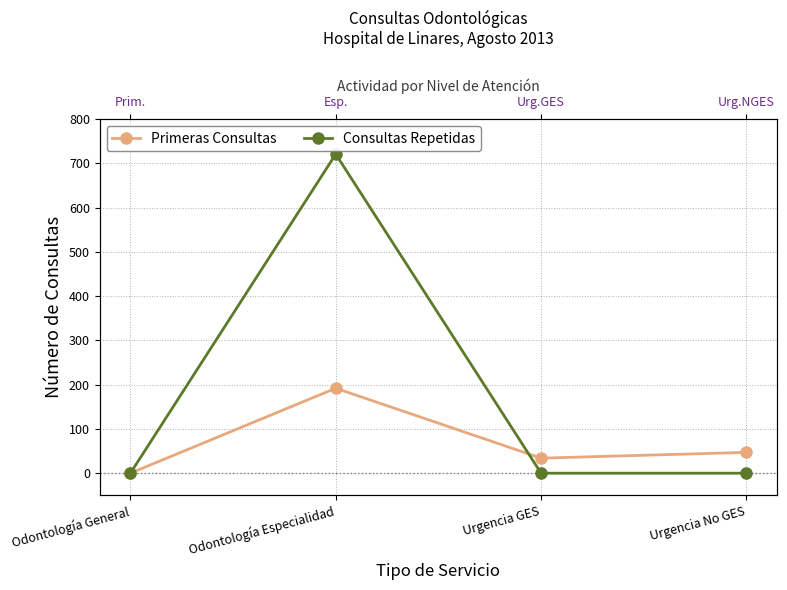

What is the label of the 1st point from the left?

Odontología General